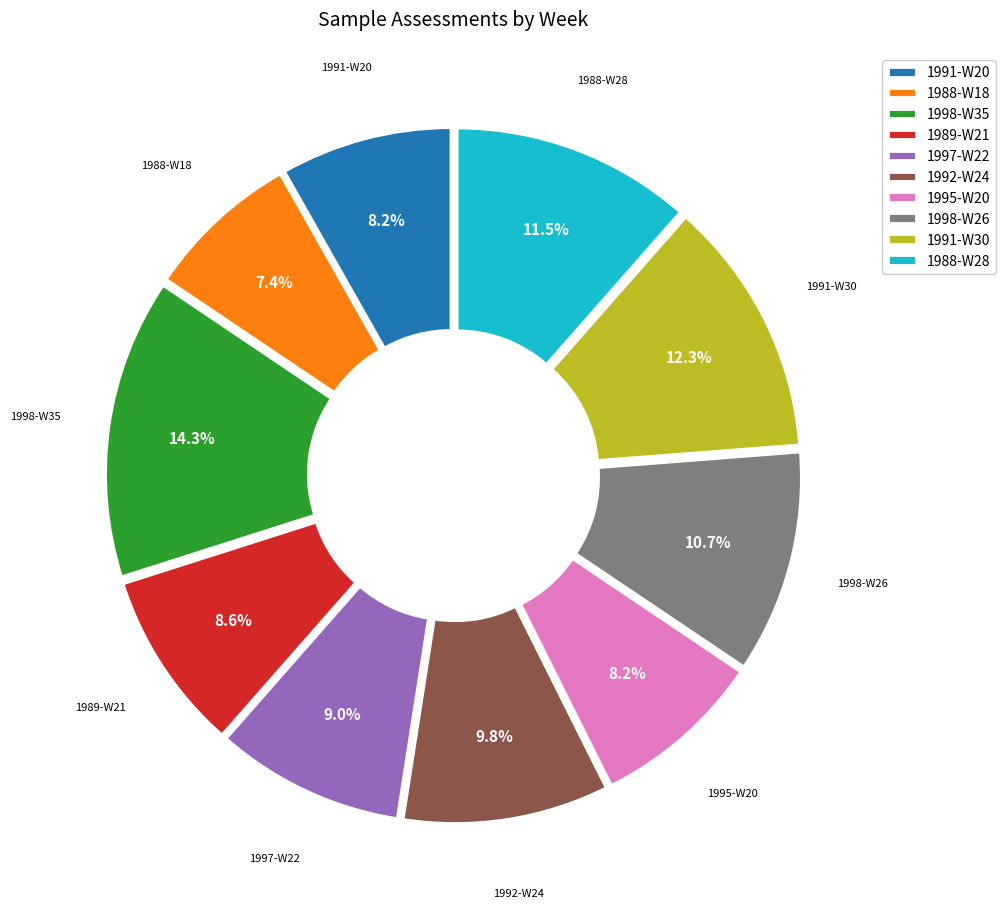

How much of the chart is everything except 1997-W22?

91.0%